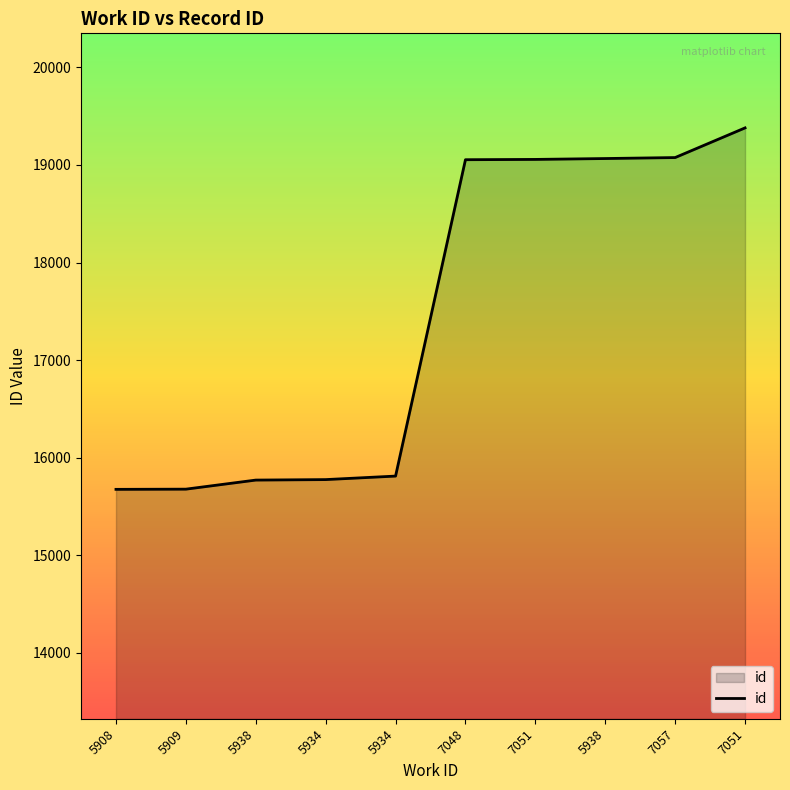

The chart shows a value of 19380 at 7051. True or false?

True